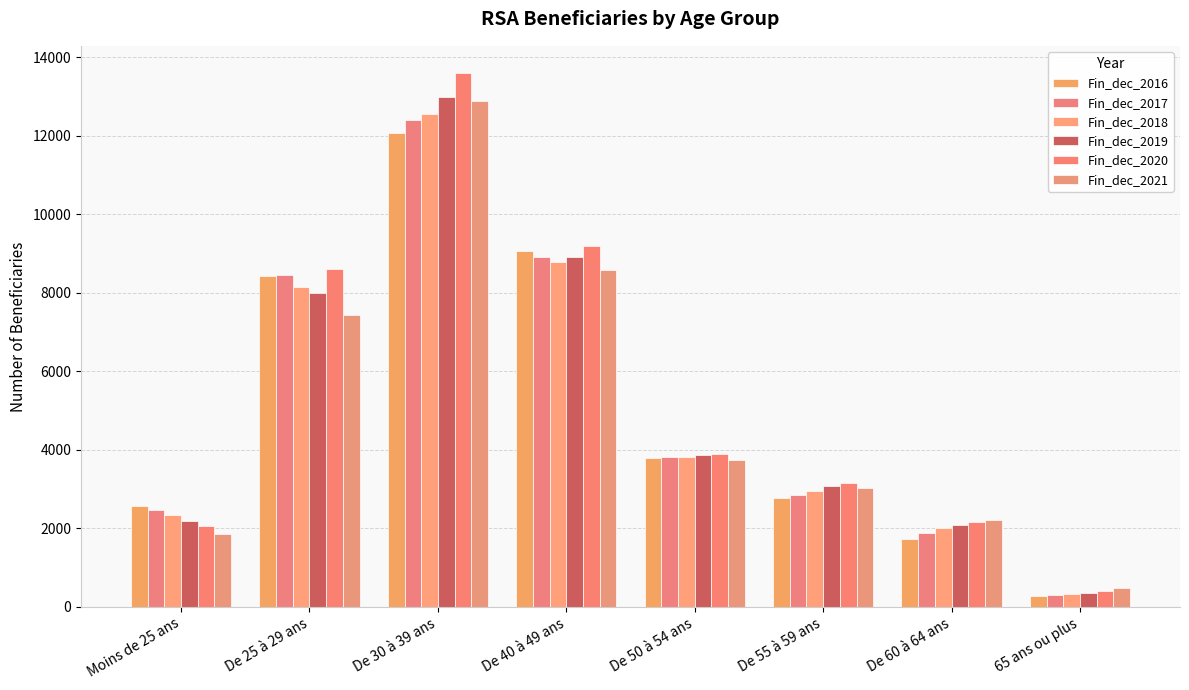

How many groups of bars are there?

8